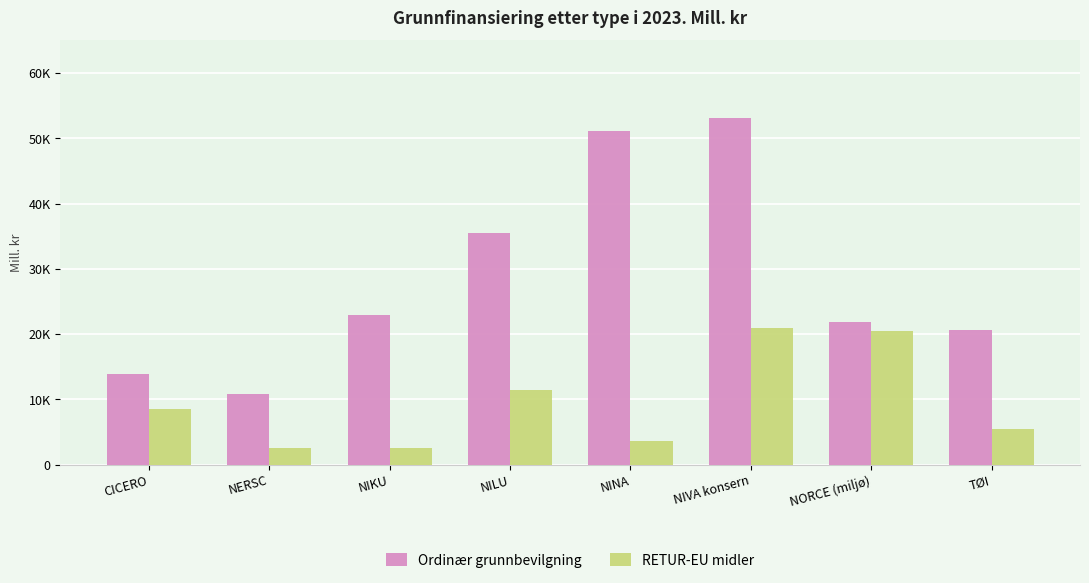

What is the value of the Ordinær grunnbevilgning bar at the 2nd from the left?

10831